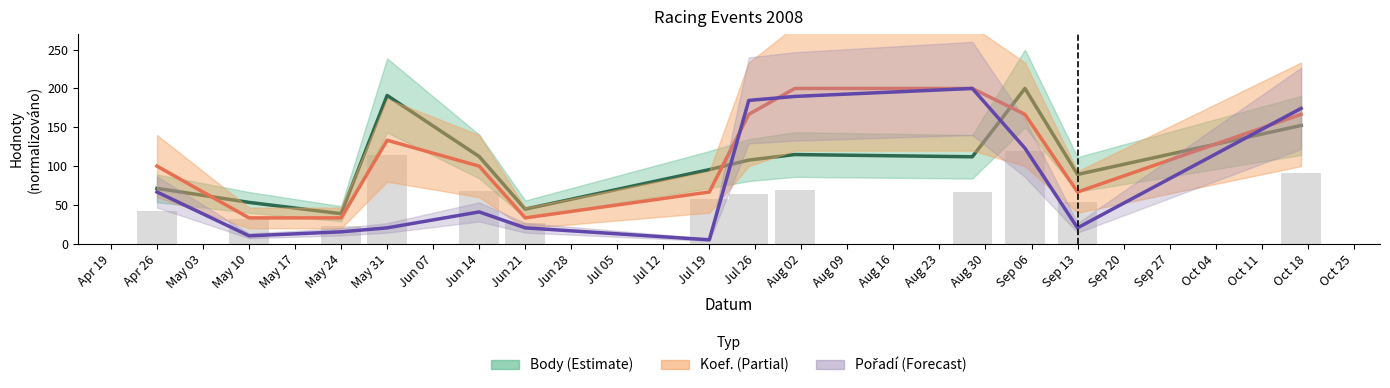

Reading right to left, list all the values displayed in this chart.

Body: 152.3	89.3	200.0	112.0	114.9	107.7	95.5	44.6	112.4	191.0	38.7	53.3	71.4
Koef.: 166.7	66.7	166.7	200.0	200.0	166.7	66.7	33.3	100.0	133.3	33.3	33.3	100.0
Pořadí: 174.4	20.5	123.1	200.0	189.7	184.6	5.1	20.5	41.0	20.5	15.4	10.3	66.7